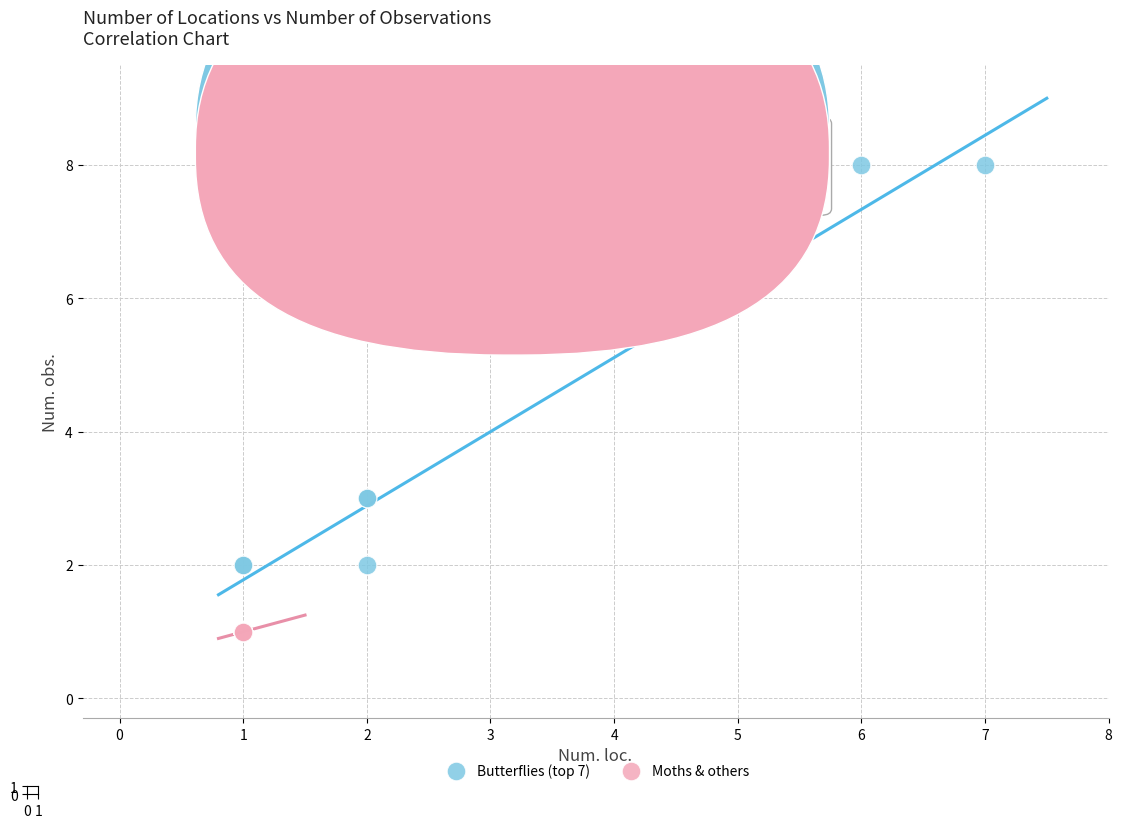

Which series reaches the maximum Y coordinate?

Butterflies (top 7)